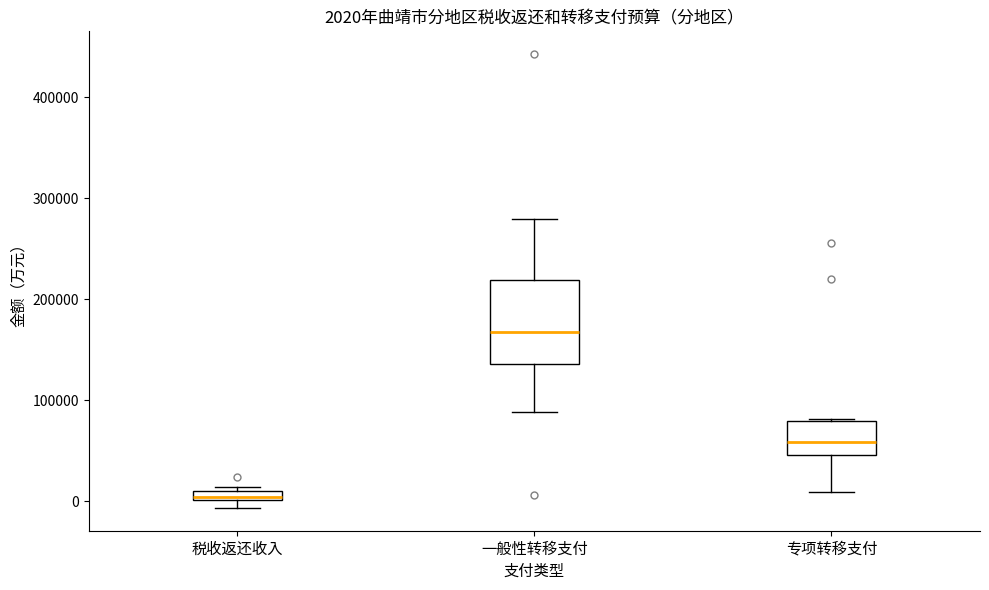

Which box has the highest median line?

一般性转移支付